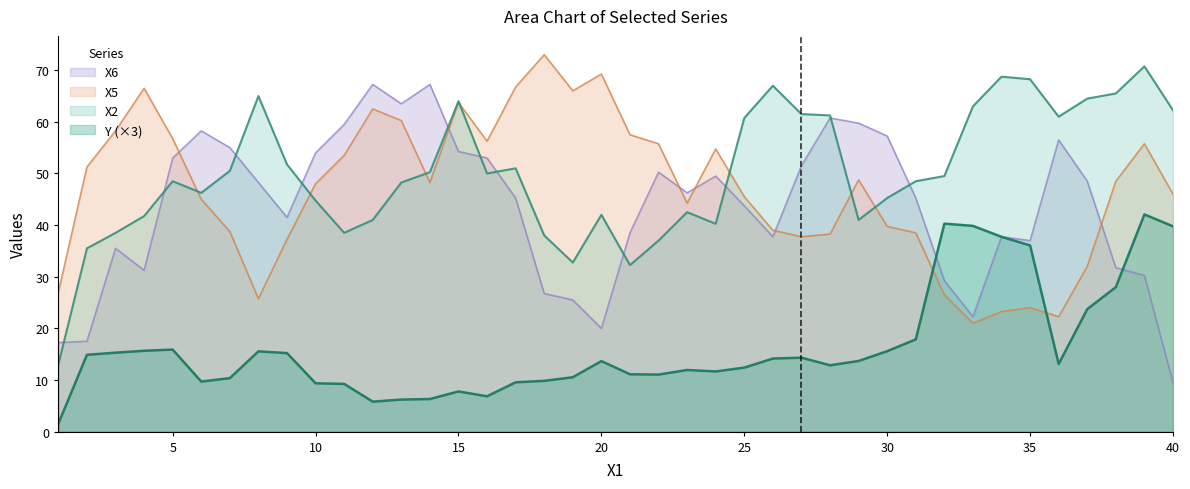

Which series has the largest total across all categories?

X2